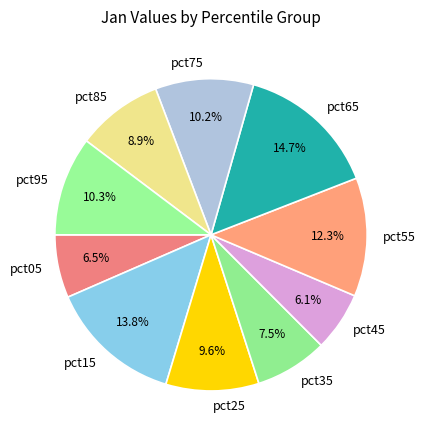

Approximately how many times larger is the value at pct55 compared to pct15?

0.9